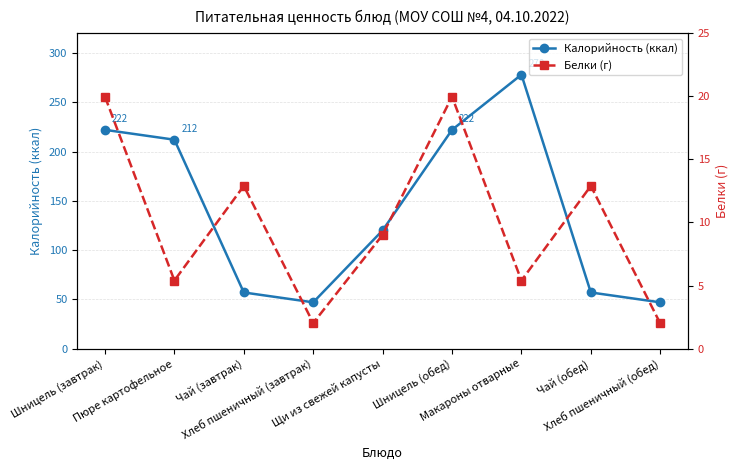

What value does the Белки (г) series have at Макароны отварные?

5.4